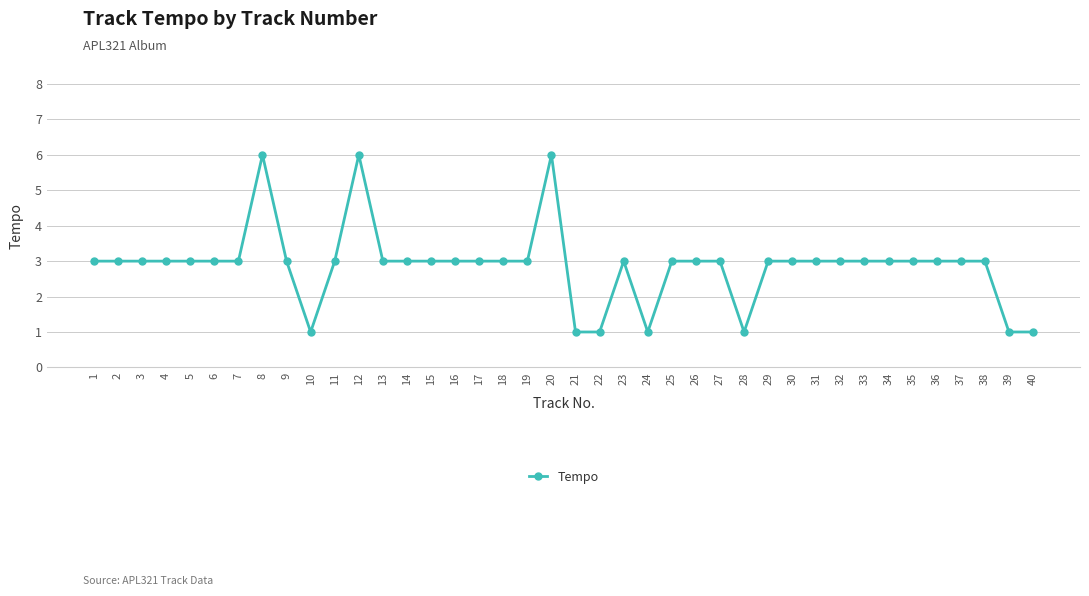

True or false: the data has more than 1 interior local peaks.

True